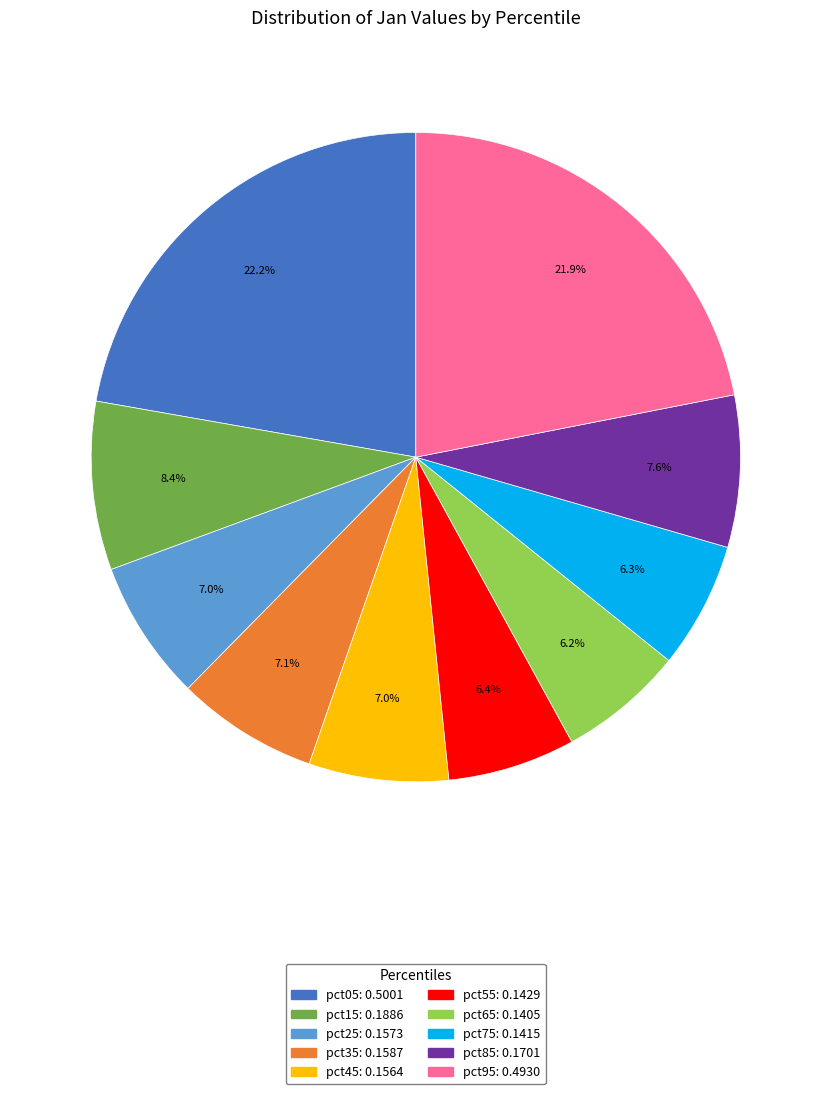

What percentage is NOT represented by pct55?

93.6%